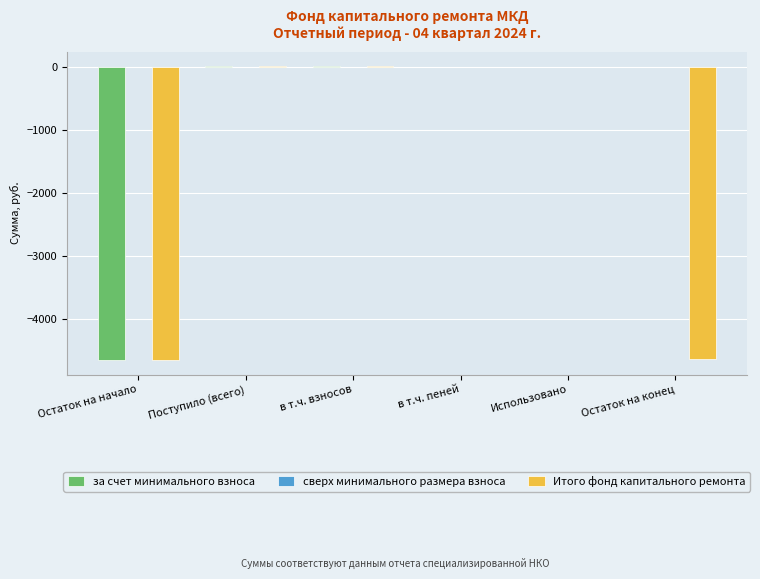

What is the average value of the за счет минимального взноса series?

-771.4